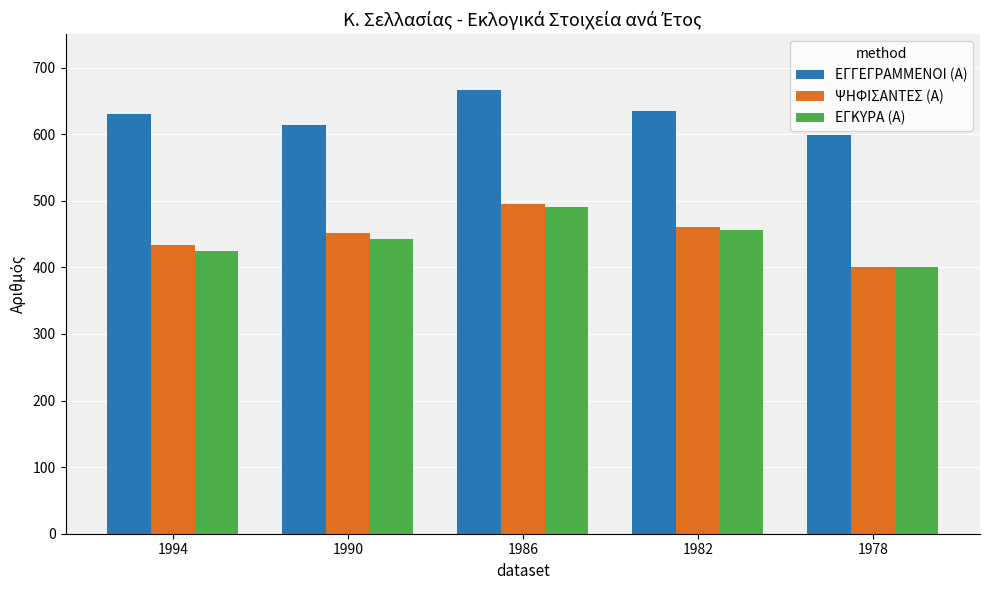

The ΨΗΦΙΣΑΝΤΕΣ (Α) series shows 495 at 1986. True or false?

True